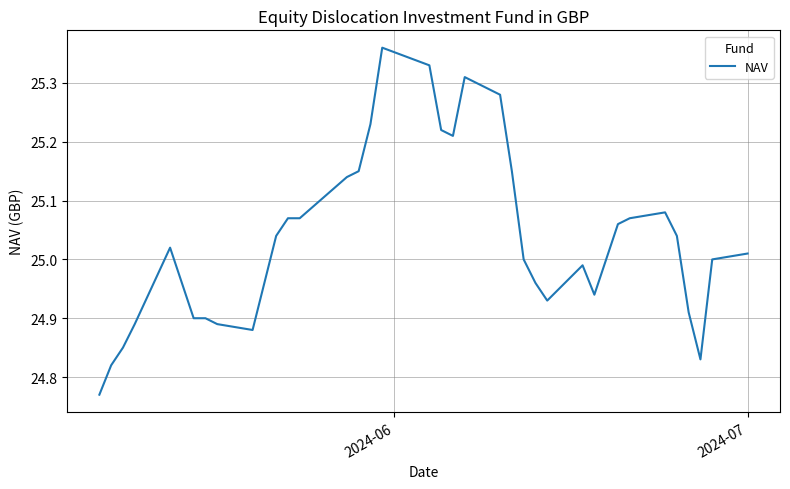

What is the difference between the maximum and minimum values?

0.6